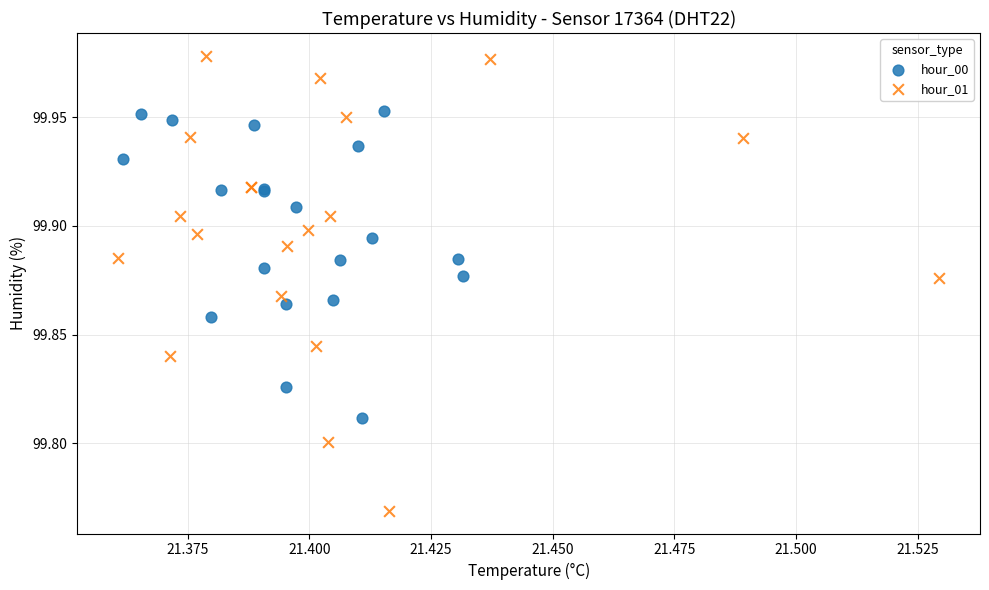

What are all the series names shown in the legend?

hour_00, hour_01